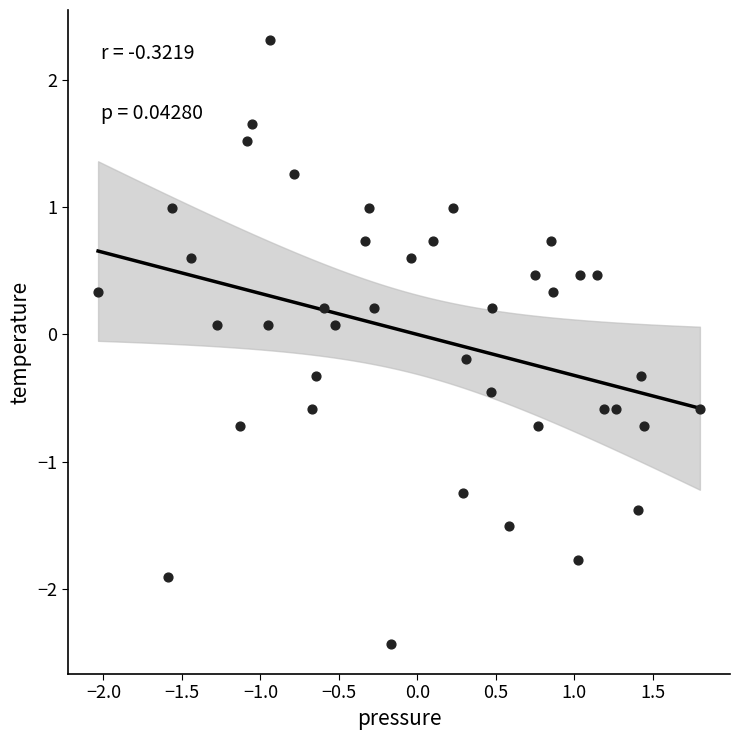

What is the range of Y values (max minus min)?

4.7